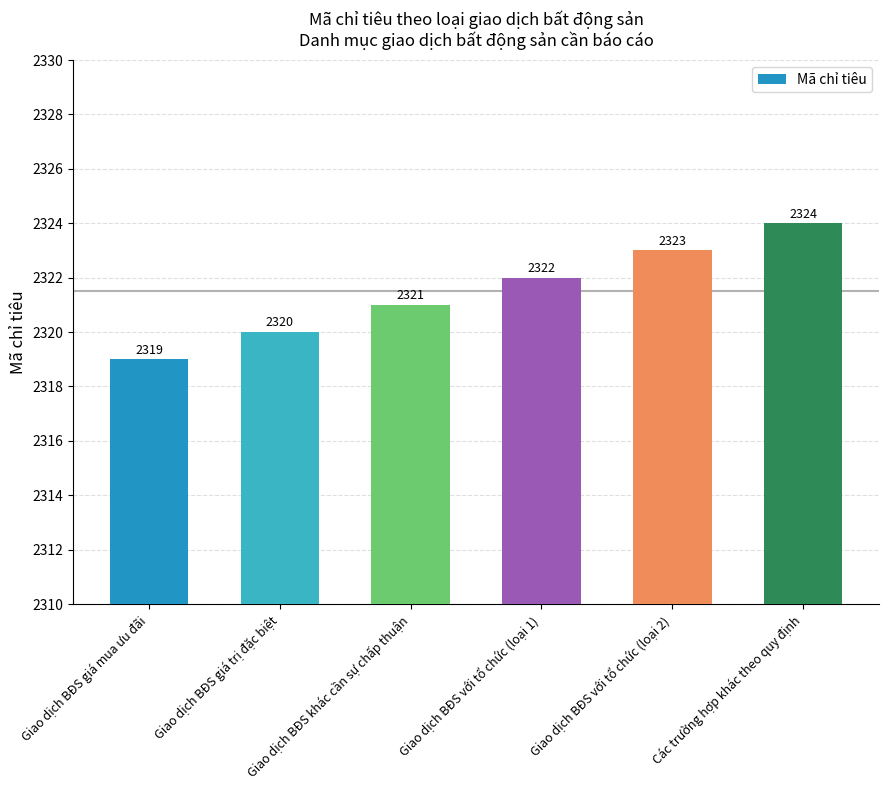

What is the difference between the maximum and minimum values?

5